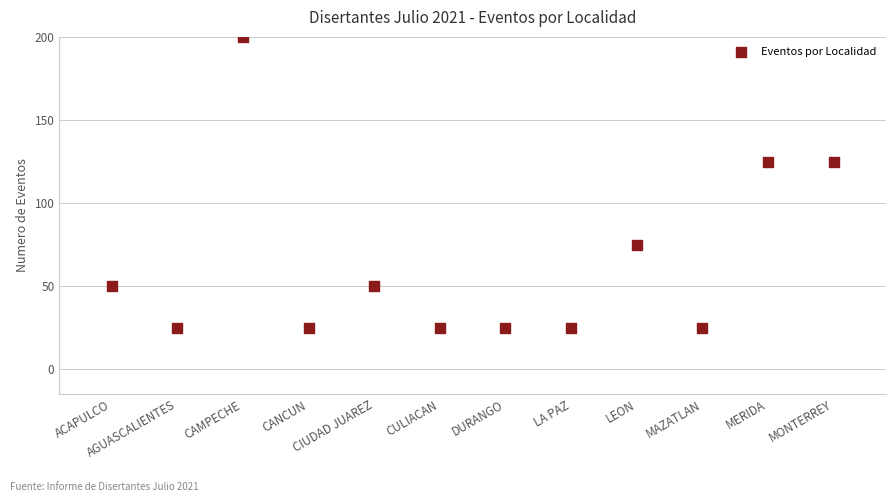

What is the average Y value?

65